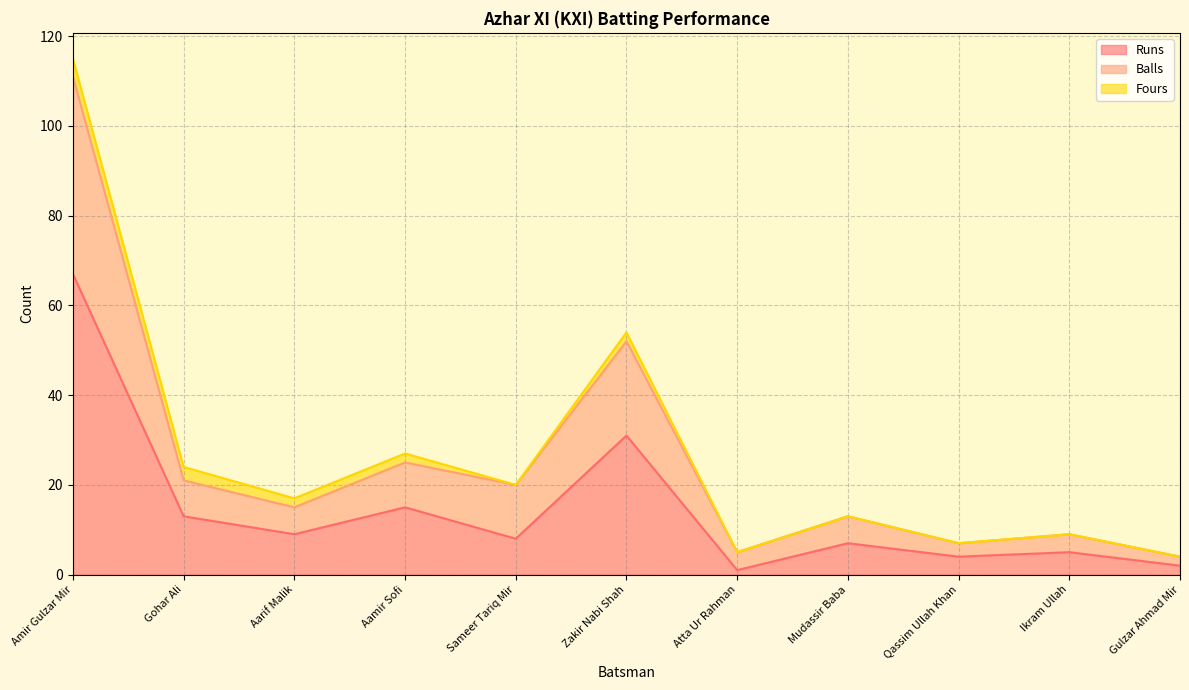

Where is the first local minimum for Balls?

Aarif Malik